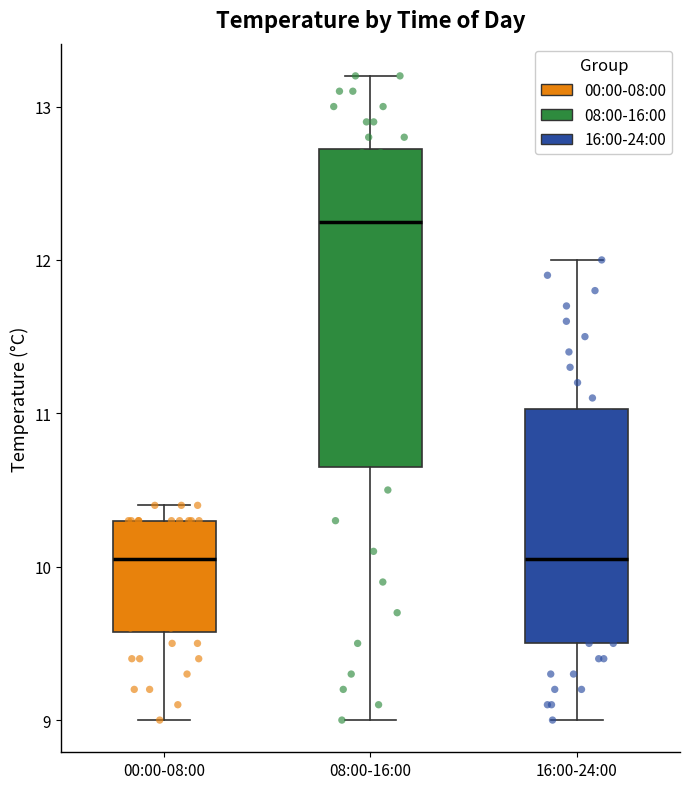

Comparing the boxes themselves (not the whiskers), which one is the tallest?

08:00-16:00